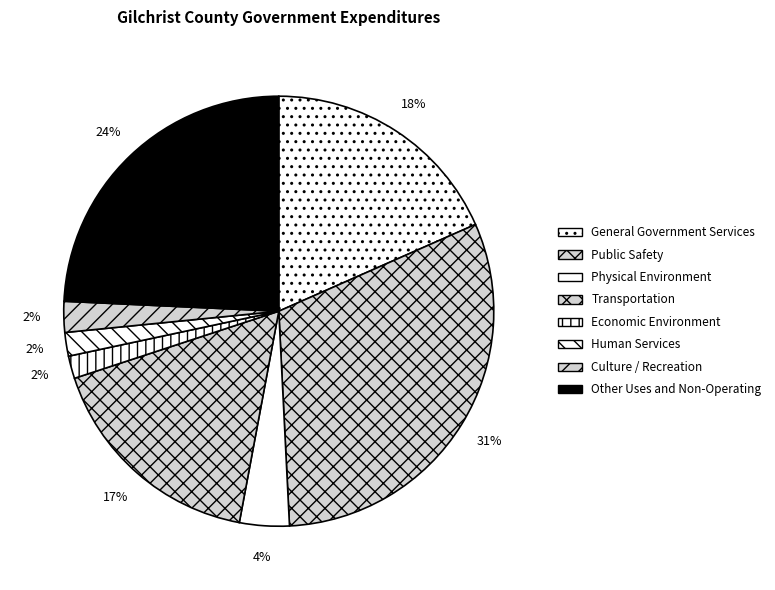

How many segments does this pie chart have?

8